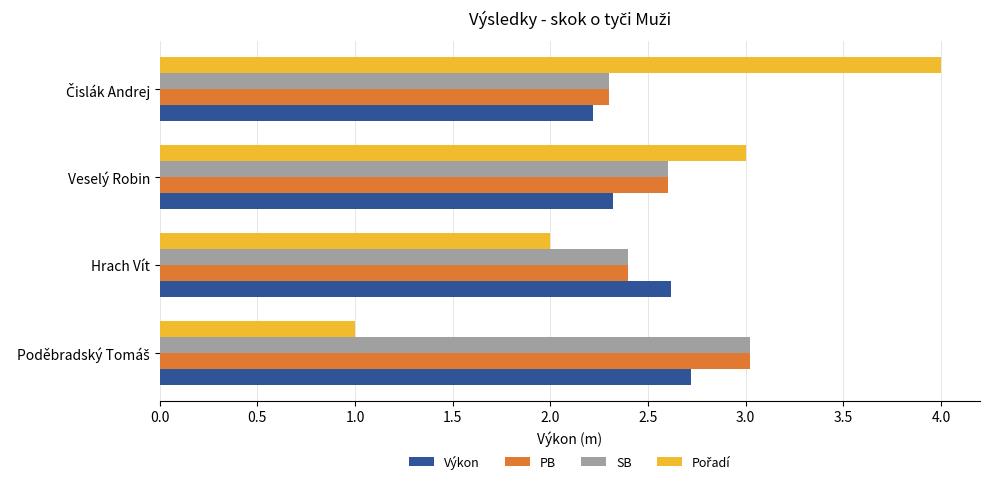

What is the approximate value of SB at Hrach Vít?

2.4